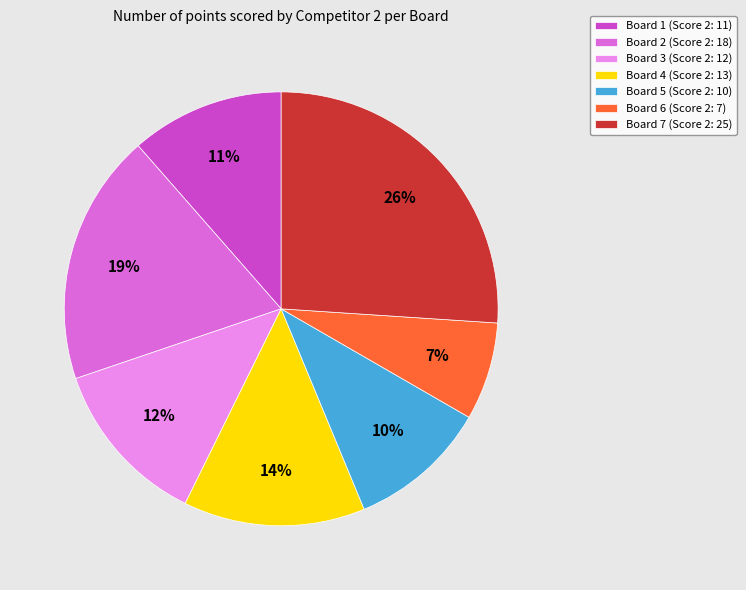

Does any single category account for the majority?

No